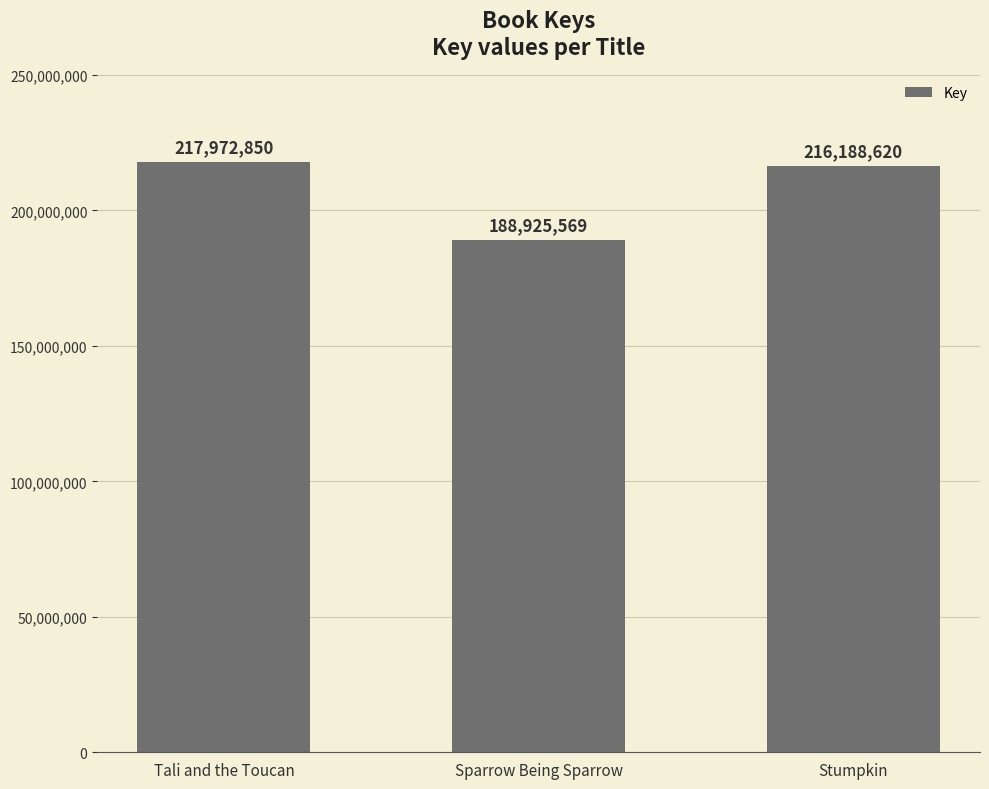

Rank the categories by value from highest to lowest.

Tali and the Toucan, Stumpkin, Sparrow Being Sparrow